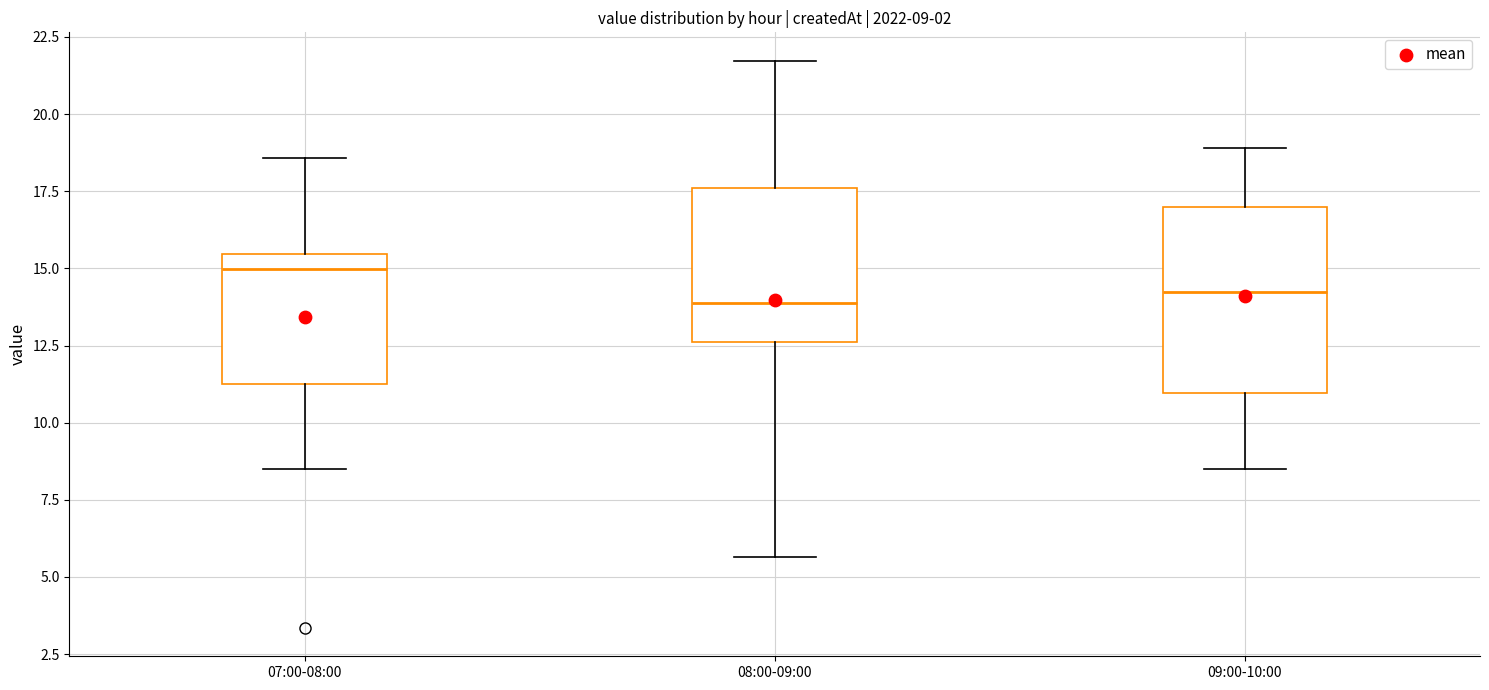

Which box is the tallest, from its lower edge to its upper edge?

09:00-10:00